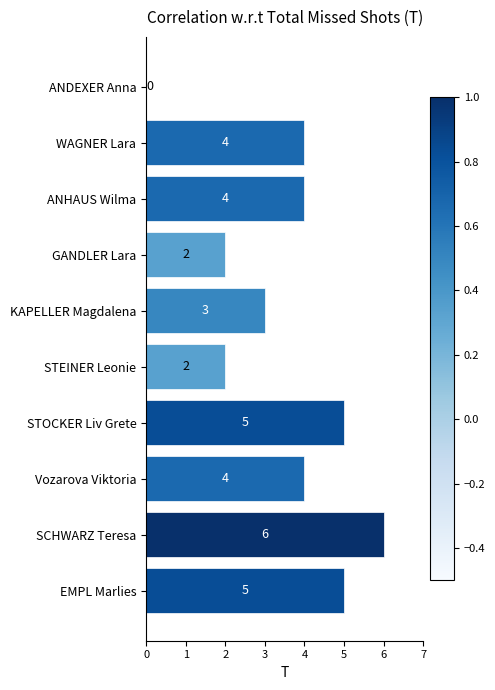

Count the values in the range 2 to 5.

8